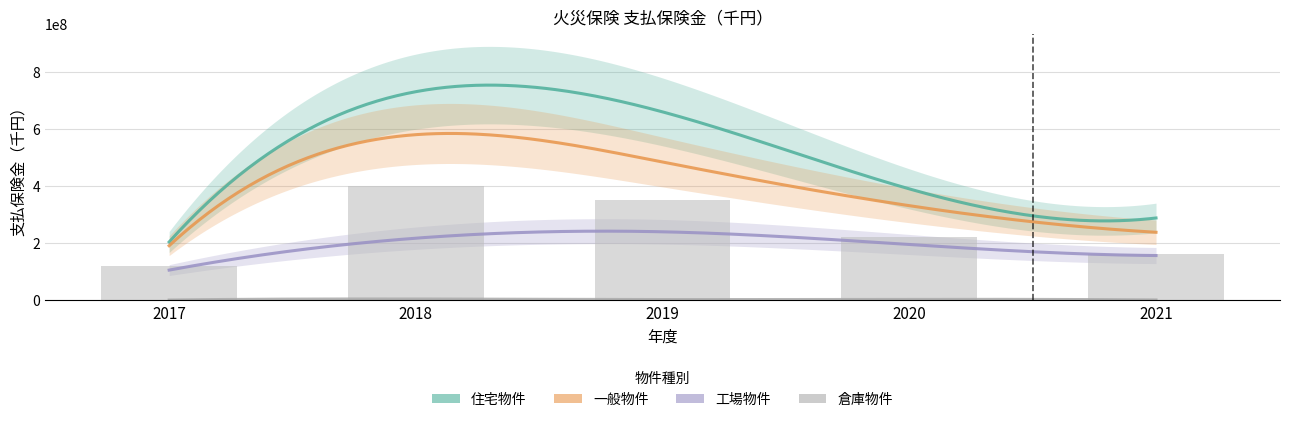

Which series has the largest total across all categories?

住宅物件